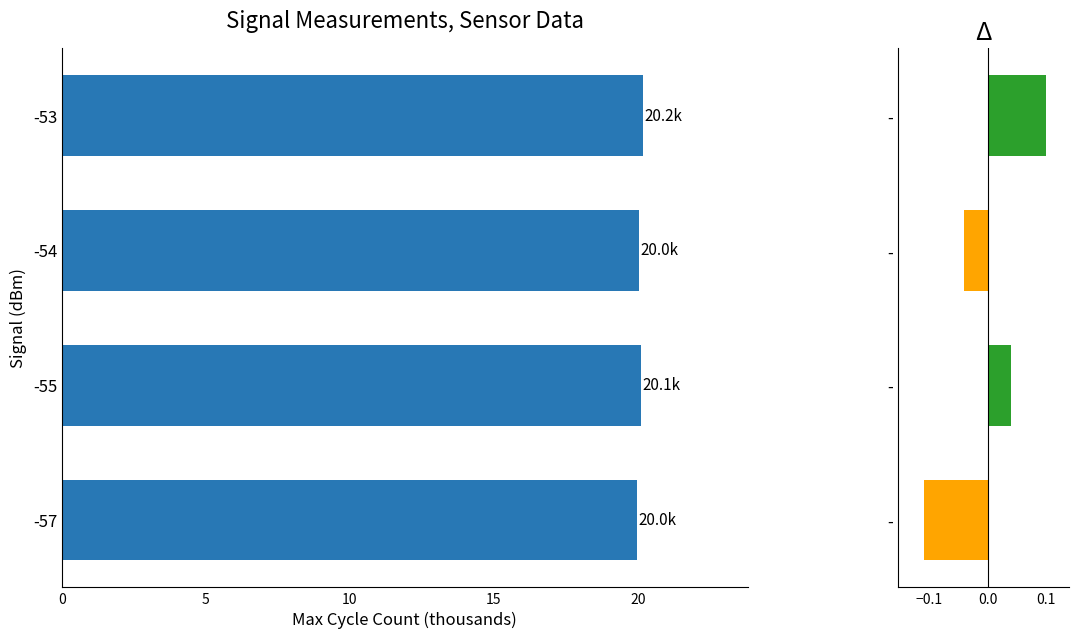

Count the number of values greater than 20.

3